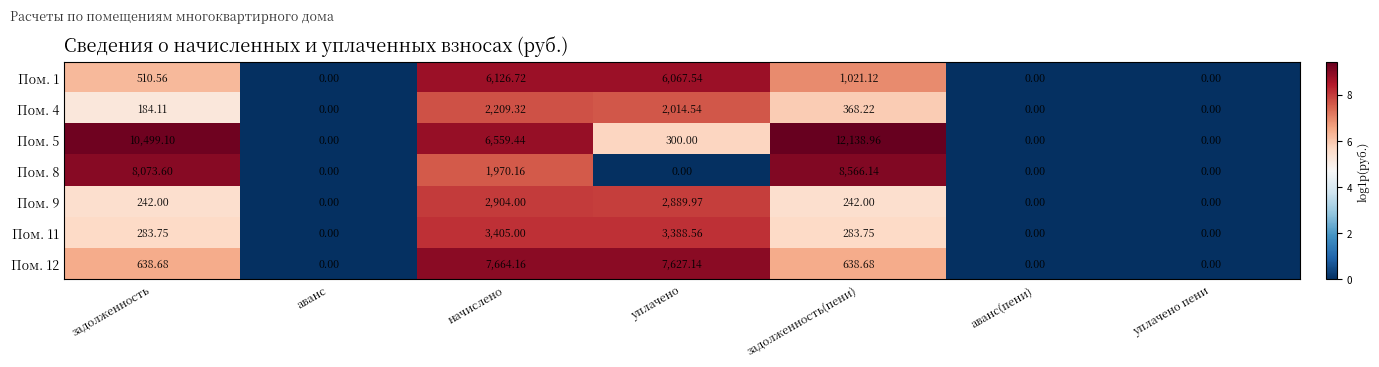

Is the value of Пом. 4 at начислено greater than the value of Пом. 8 at задолженность?

No